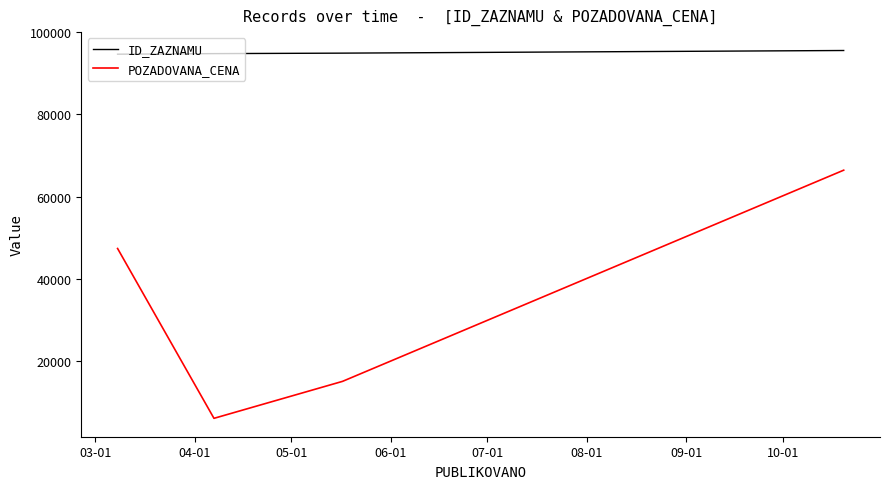

True or false: ID_ZAZNAMU and POZADOVANA_CENA cross at least once.

False